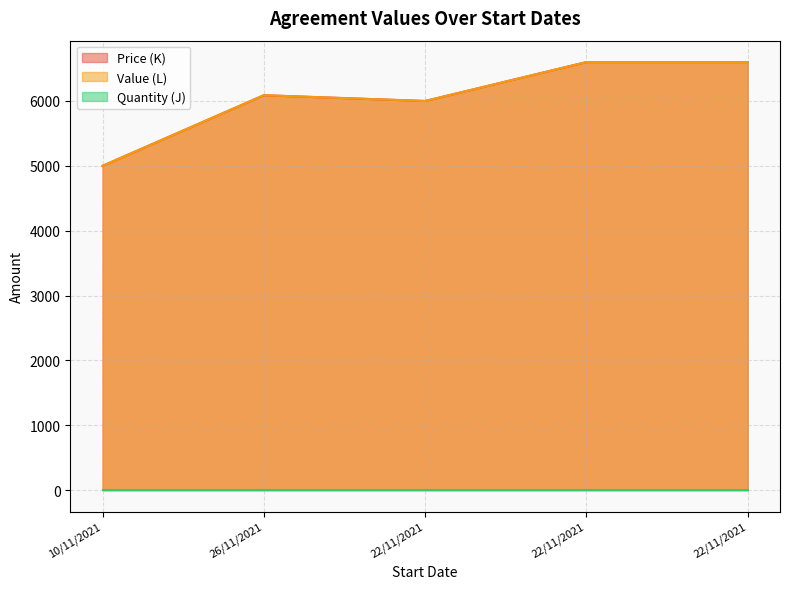

Does the chart have visible grid lines?

Yes